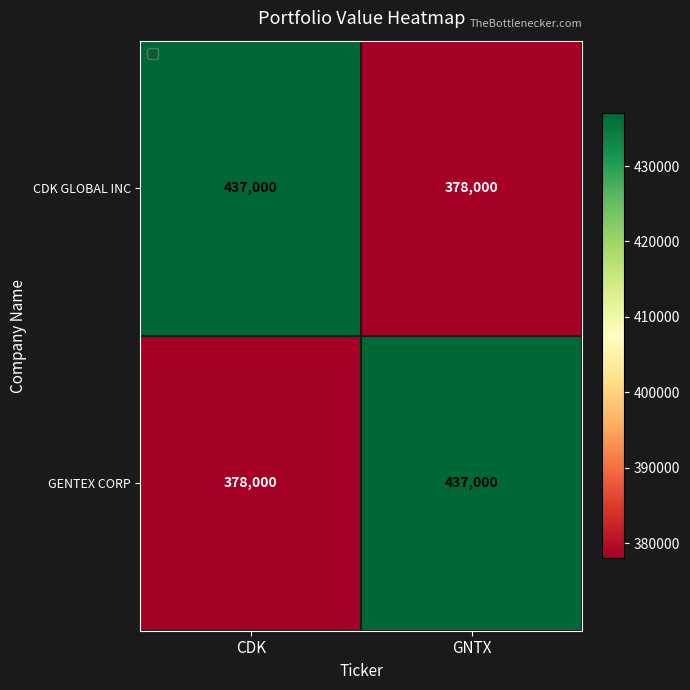

What is the average value of the CDK GLOBAL INC series?

407500